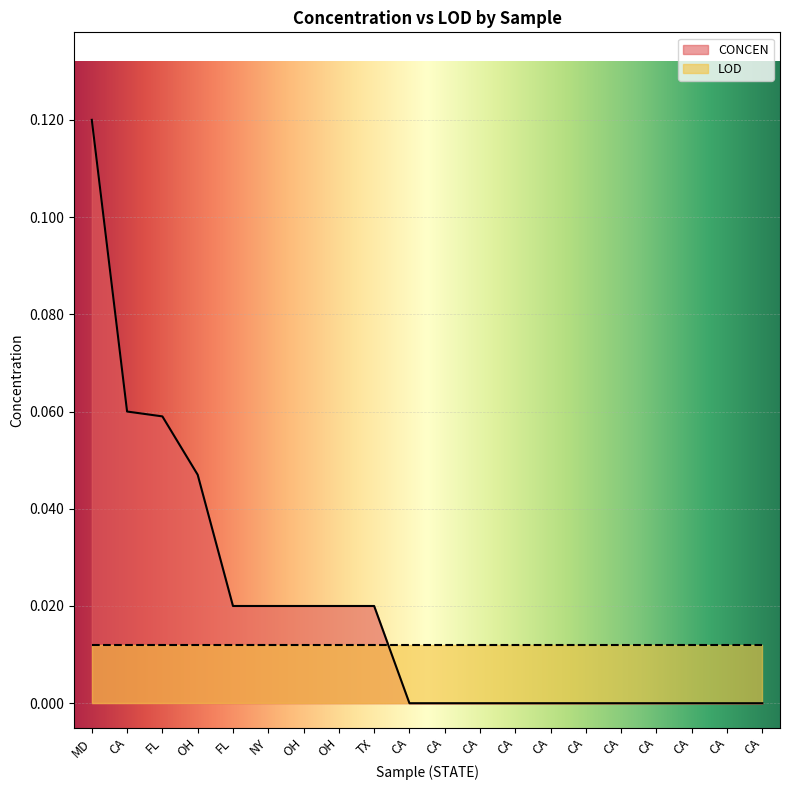

Which label corresponds to the smallest value in the chart?

CA